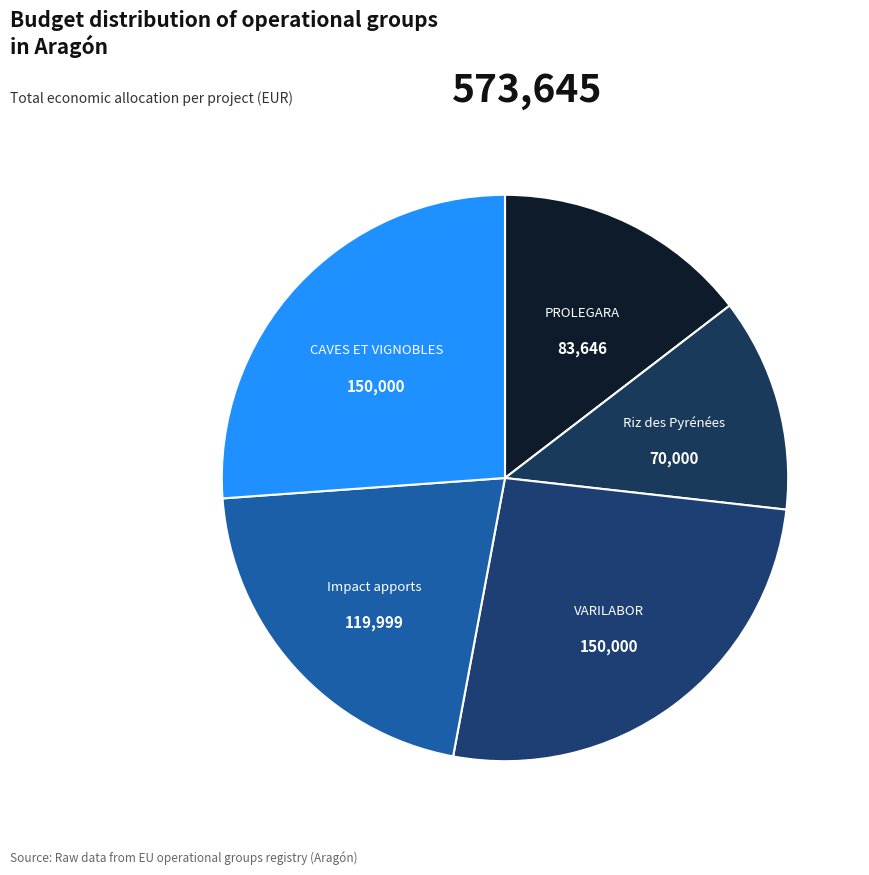

True or false: Impact apports accounts for 26% of the total.

False